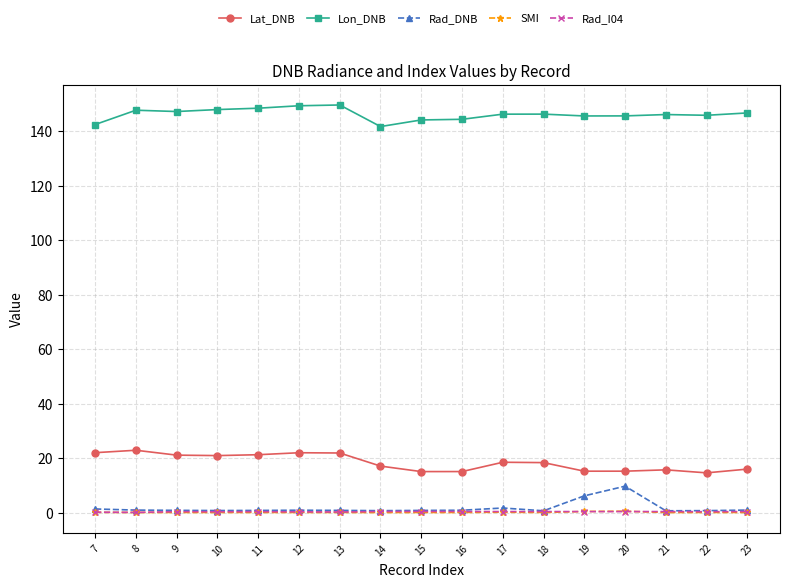

Between 12 and 23, which series saw the biggest shift?

Lat_DNB